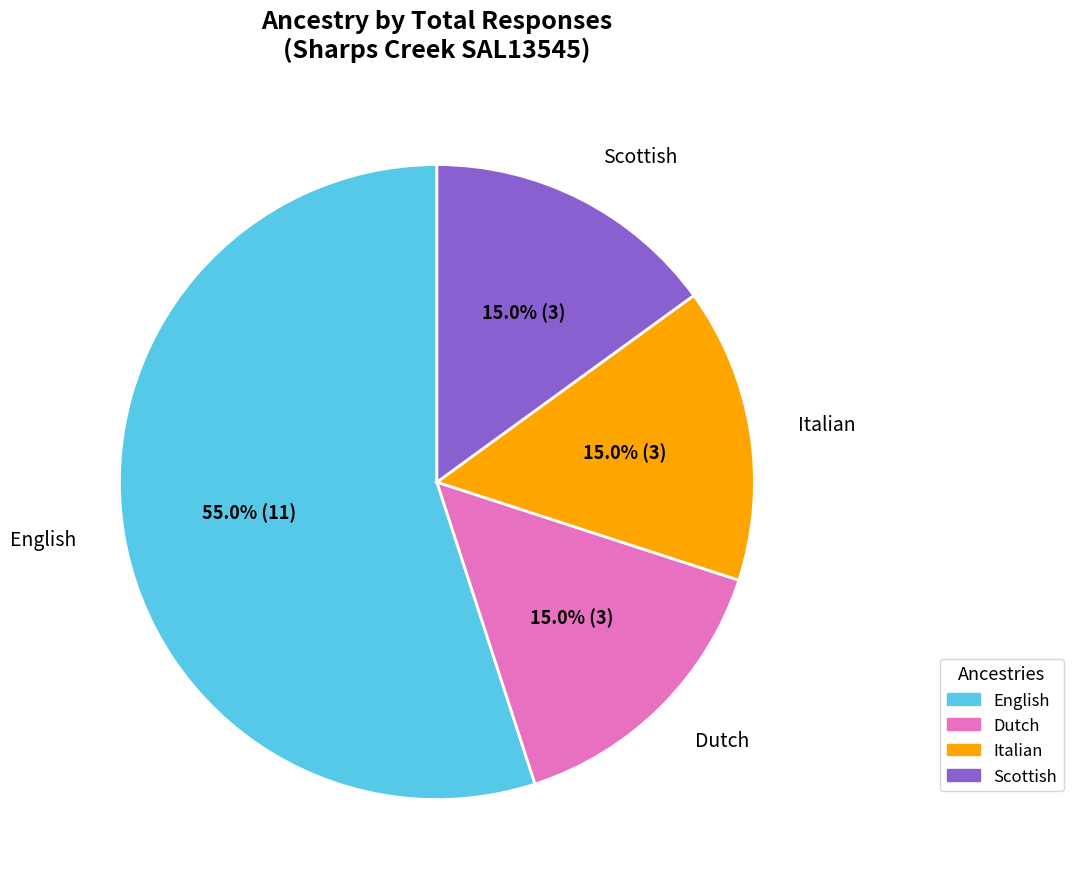

Count the number of slices in the pie.

4